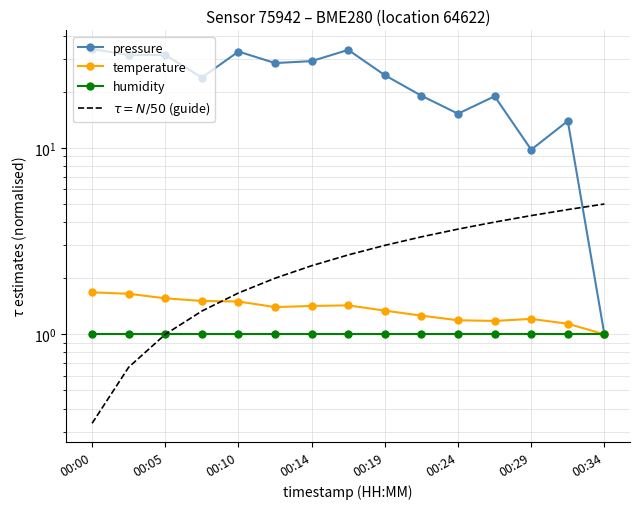

Is the value of temperature at 00:14 greater than the value of $\tau = N/50$ (guide) at 00:34?

No